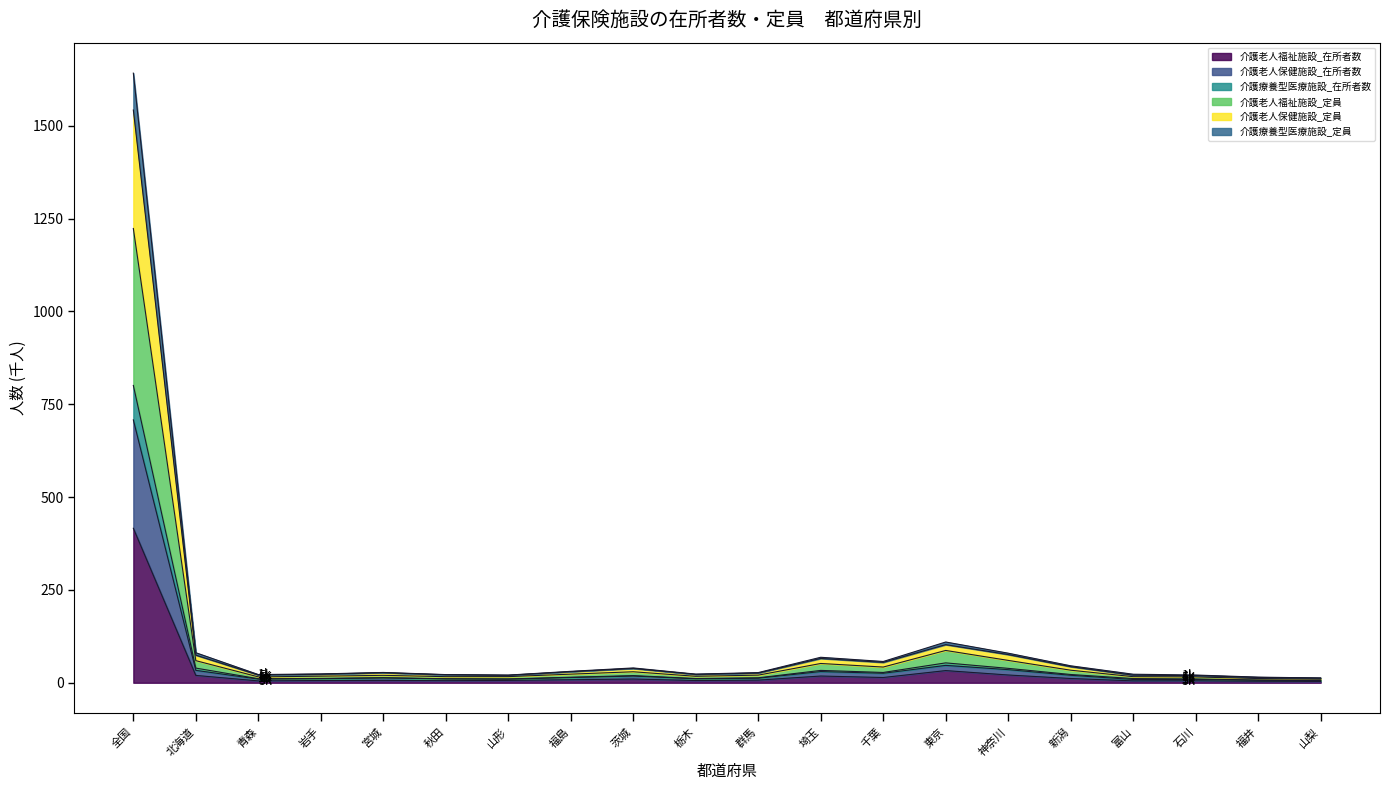

Does the chart display data point markers on the line(s)?

No